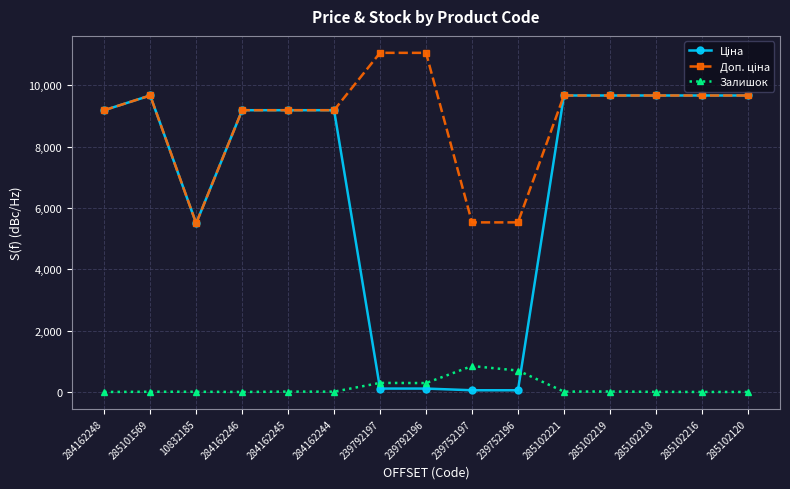

What is the greatest value displayed?

11055.0